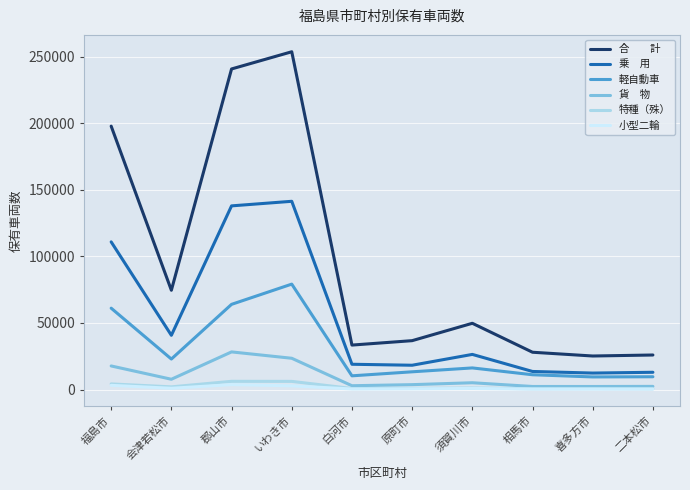

What is the spread (max minus min) of values at 須賀川市?

48967